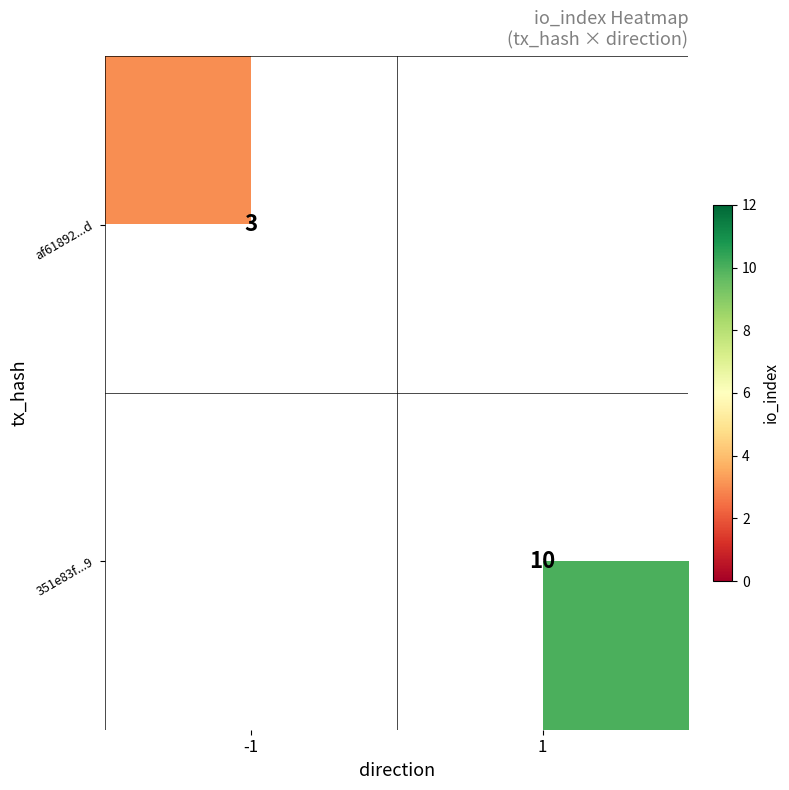

How many data points does each series have?

2